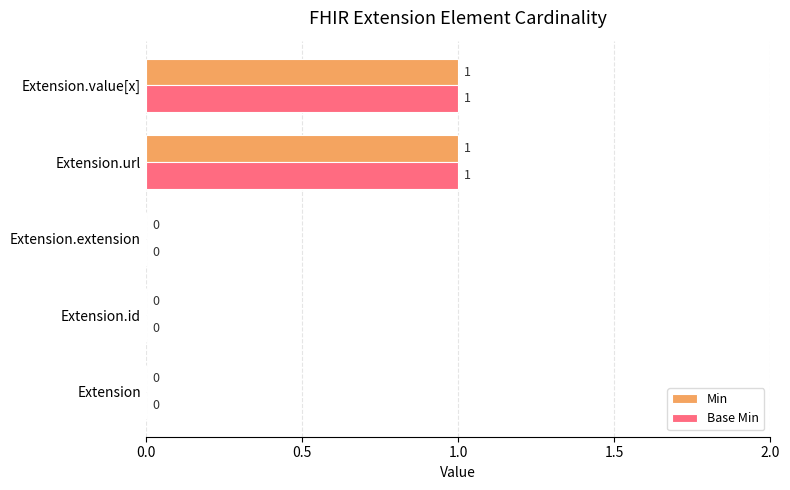

Count the Min values in the range 0 to 1.

5